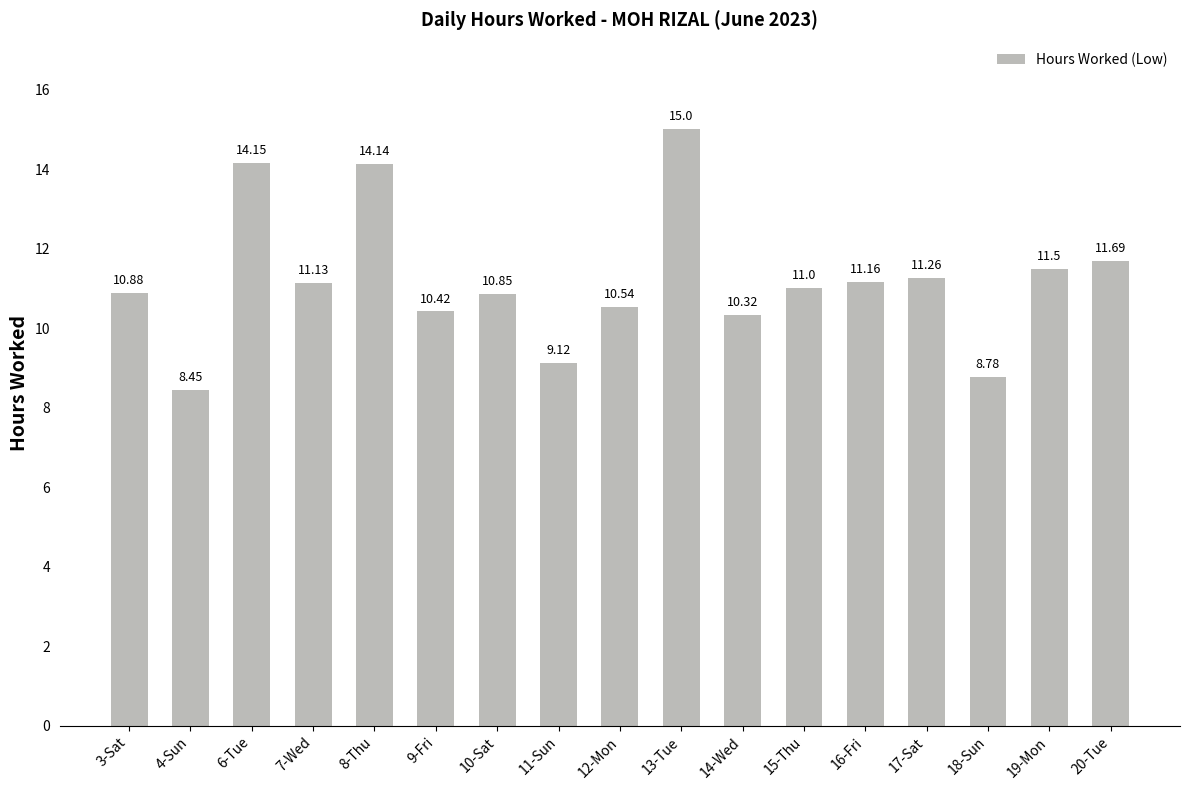

What is the average value?

11.2